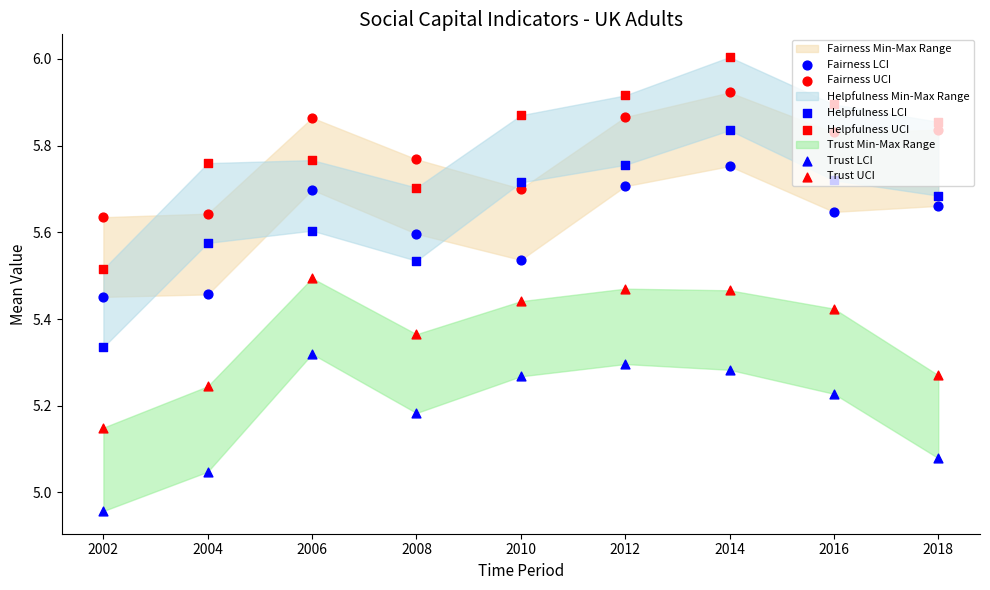

Which series reaches the maximum Y coordinate?

Helpfulness UCI